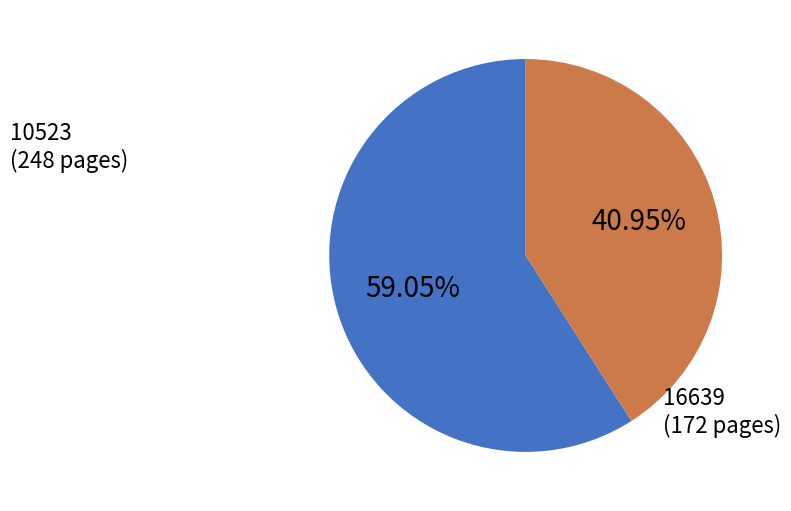

True or false: 10523 accounts for 53% of the total.

False